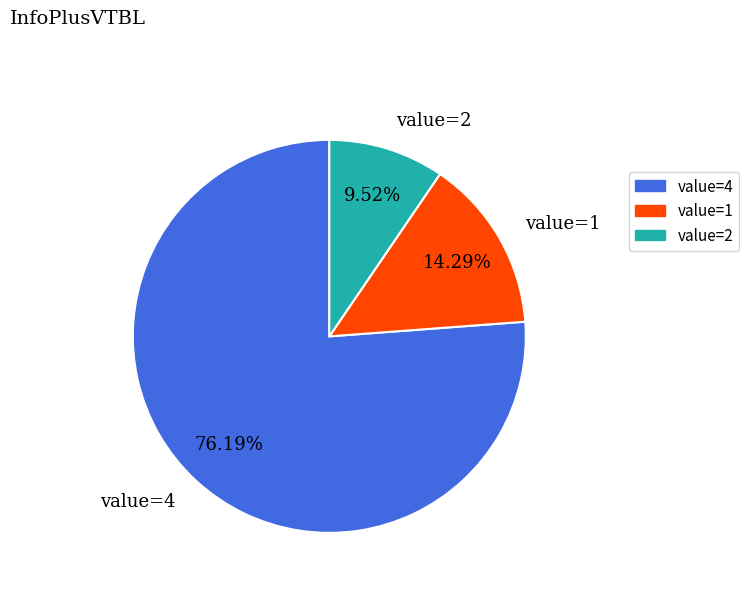

Is the sum of value=4 and value=1 greater than half?

Yes